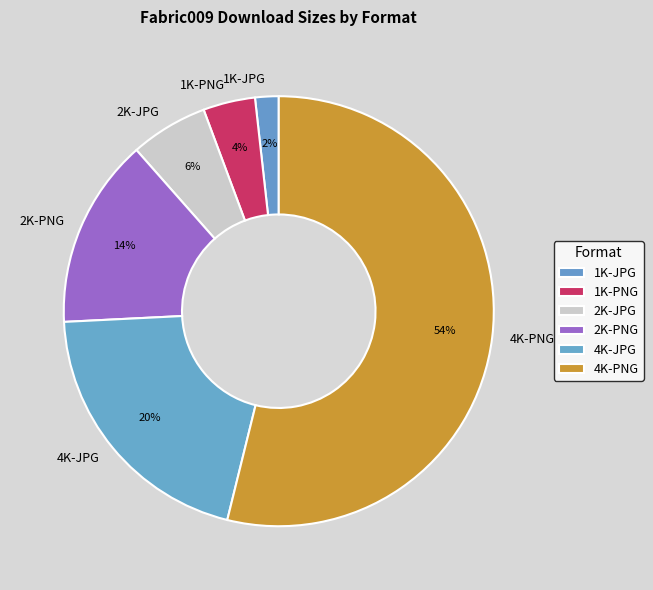

How many slices are in this pie chart?

6